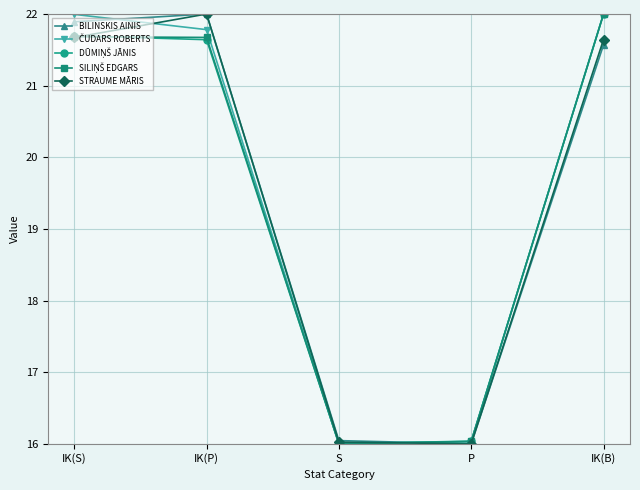

Which series changed the most between IK(P) and S?

STRAUME MĀRIS